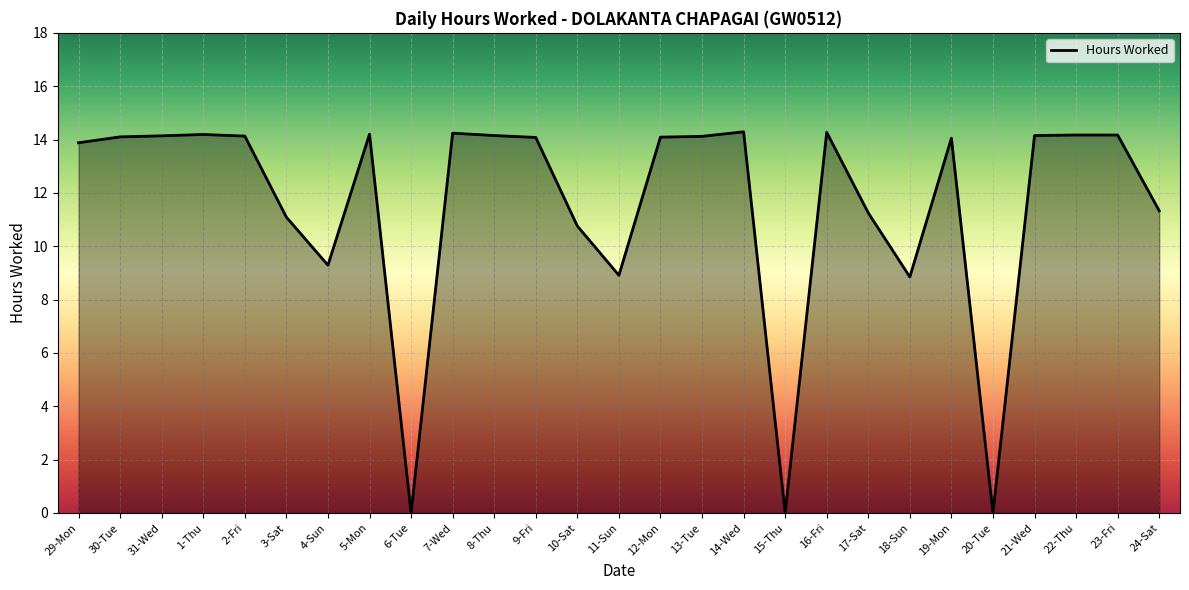

What is the difference between the values at 24-Sat and 1-Thu?

2.9